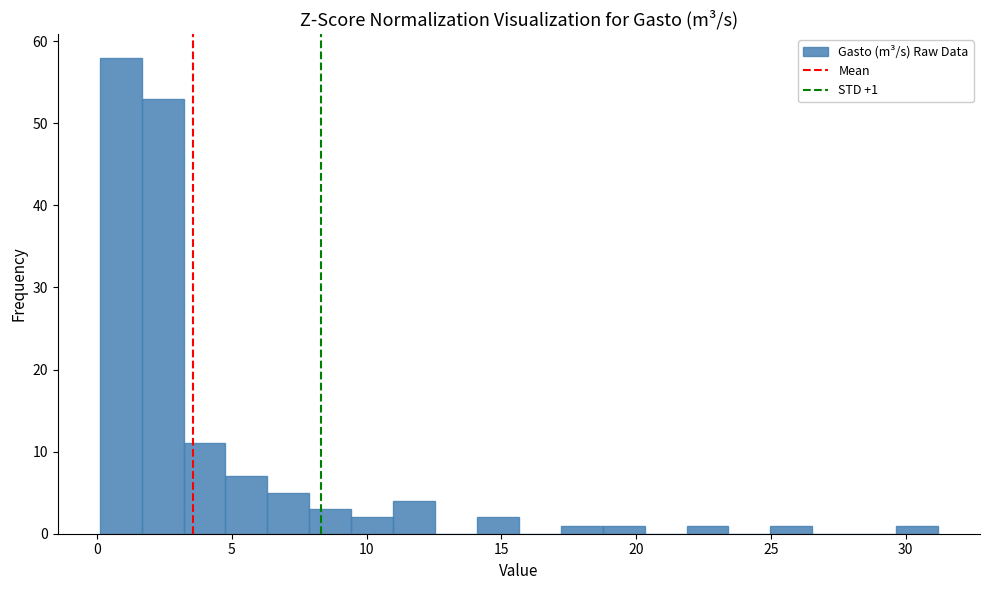

Read against the x-axis, roughly where is the centre of the tallest bar?

1.0